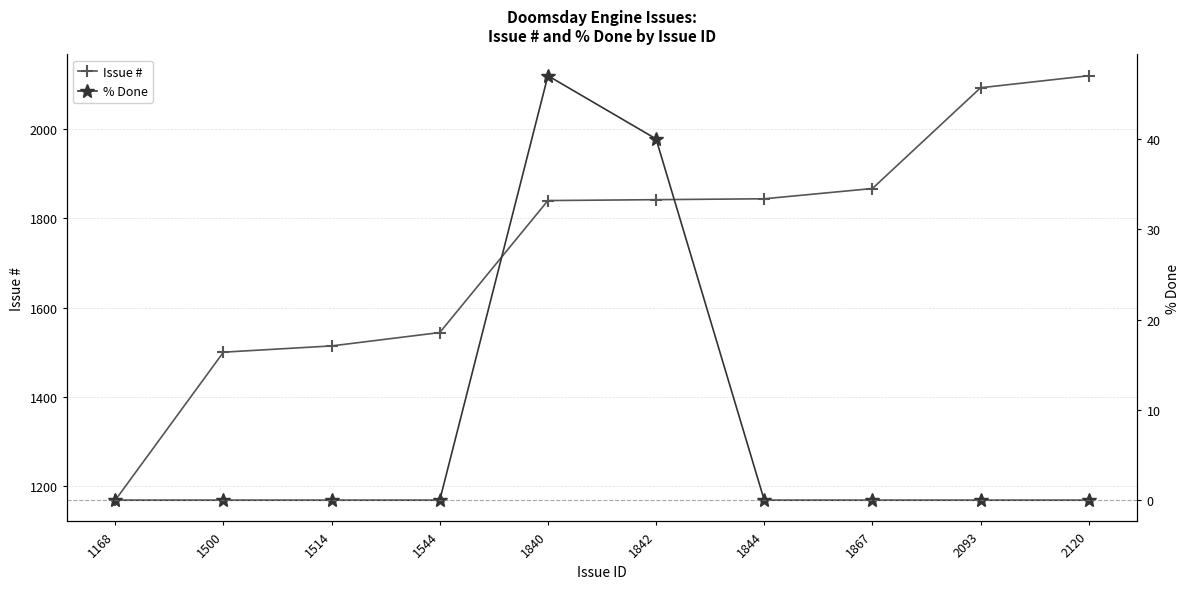

Reading right to left, transcribe all the data shown in this chart.

Issue #: 2120=2120	2093=2093	1867=1867	1844=1844	1842=1842	1840=1840	1544=1544	1514=1514	1500=1500	1168=1168
% Done: 2120=0	2093=0	1867=0	1844=0	1842=40	1840=47	1544=0	1514=0	1500=0	1168=0